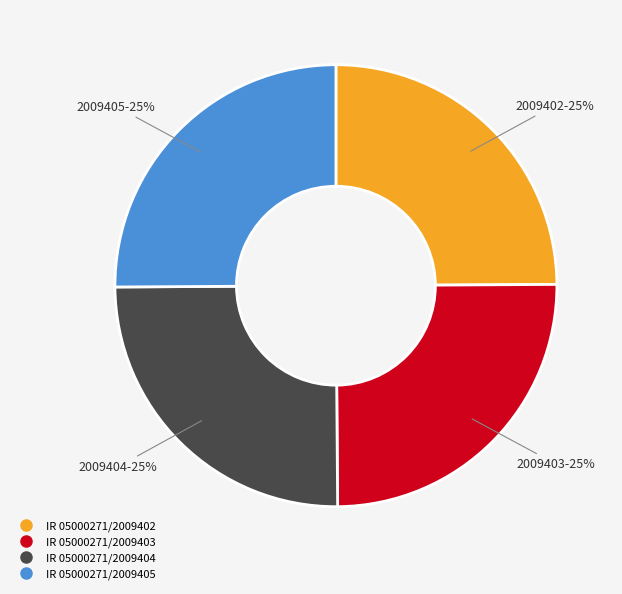

To the nearest percent, what is the average slice percentage?

25%